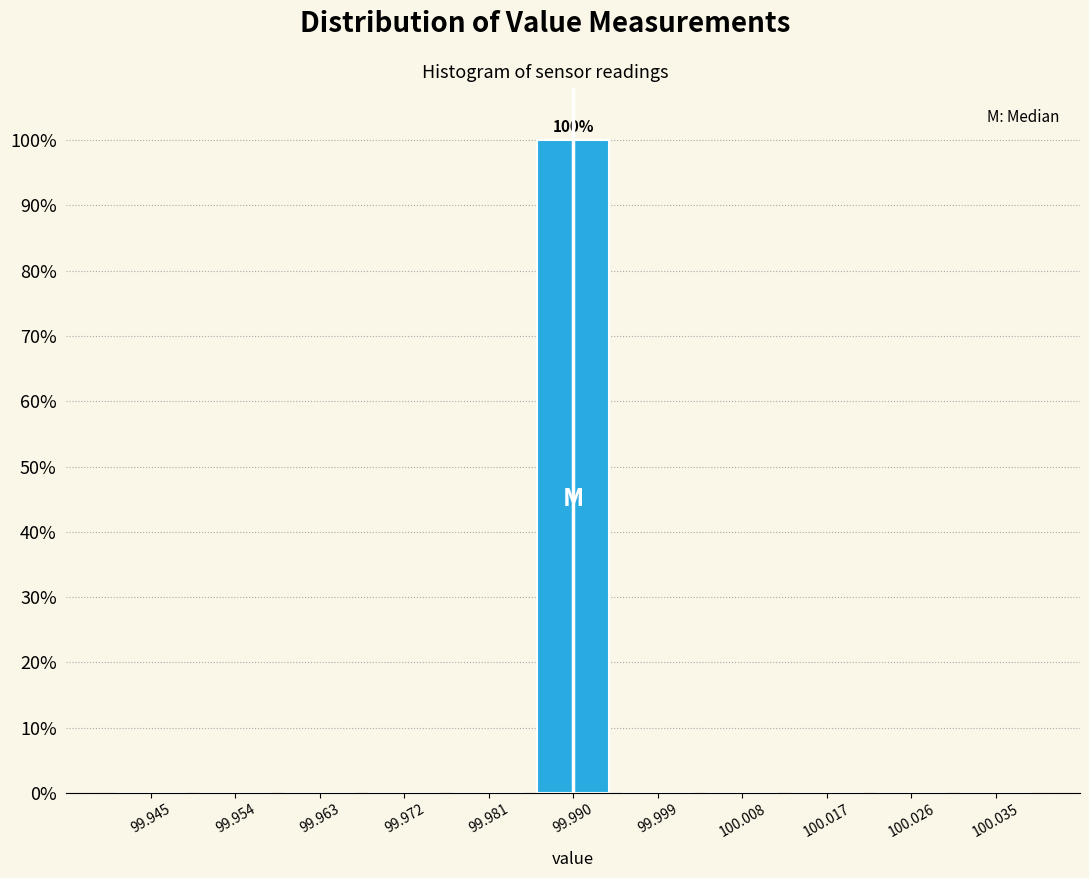

Which range on the x-axis has the tallest bar?

99.985 to 99.995